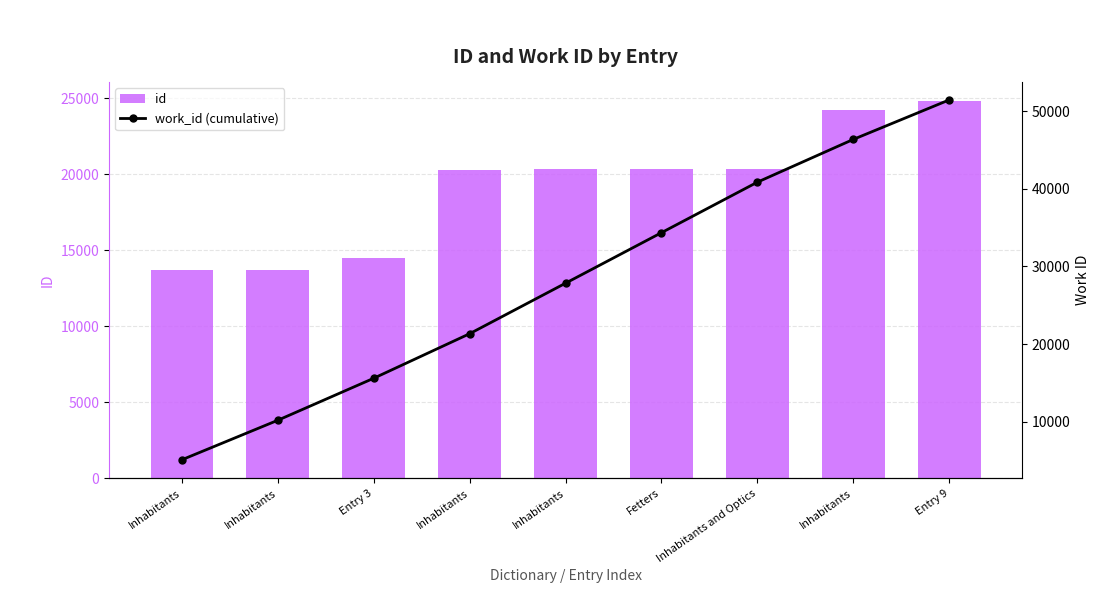

What is the maximum value for work_id (cumulative)?

51434